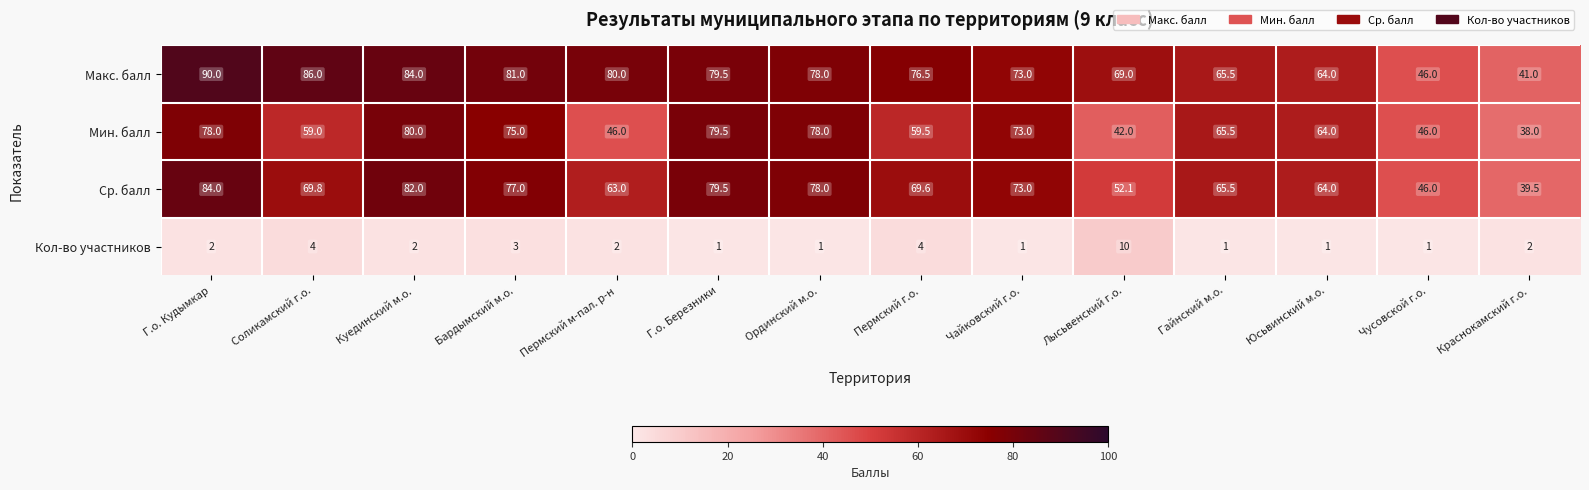

Is it true that Макс. балл equals 41.0 at Краснокамский г.о.?

True